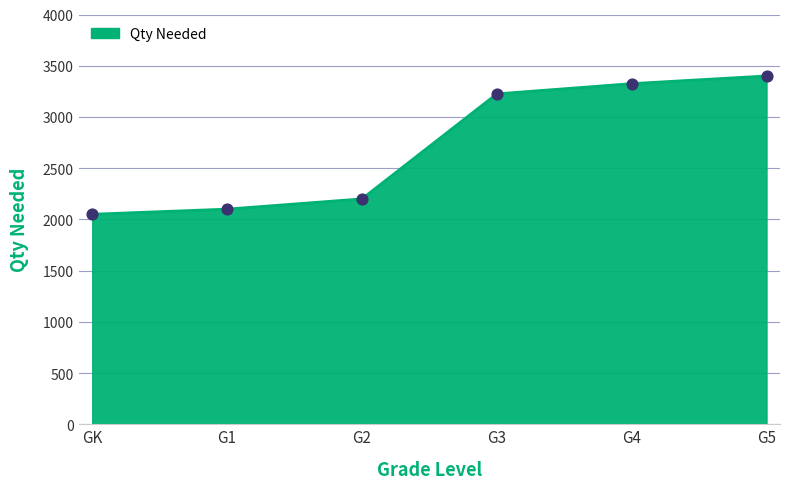

What is the ratio of the value at GK to the value at G5?

0.6